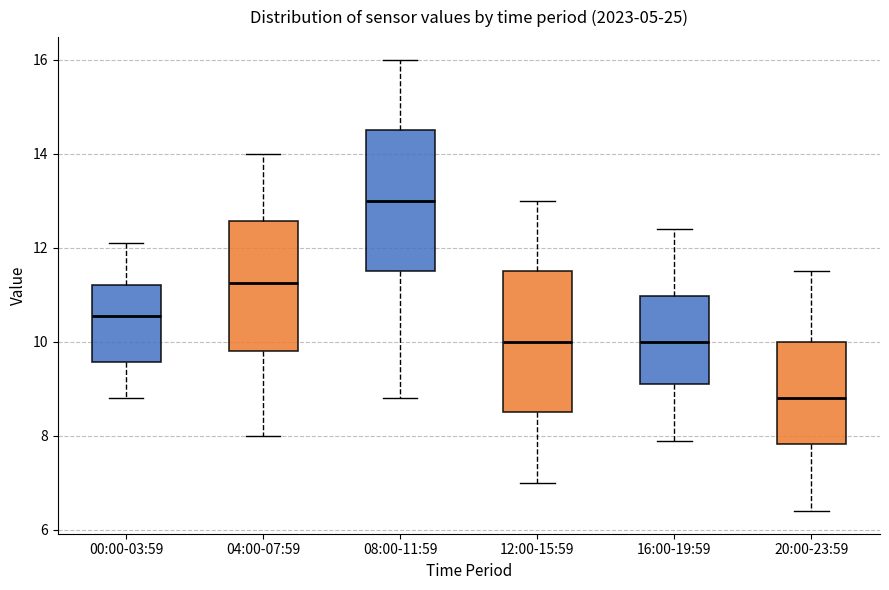

Reading left to right, transcribe this box plot: for each box, give where its median line is, the range the box spans, and where its two whiskers end, as read against the y-axis. The values are not printed on the chart, so give them approximately, as read against the axis.

00:00-03:59: median 10.6, box 9.6 to 11.2, whiskers 8.8 to 12.2
04:00-07:59: median 11.2, box 9.8 to 12.6, whiskers 8.0 to 14.0
08:00-11:59: median 13.0, box 11.6 to 14.6, whiskers 8.8 to 16.0
12:00-15:59: median 10.0, box 8.6 to 11.6, whiskers 7.0 to 13.0
16:00-19:59: median 10.0, box 9.2 to 11.0, whiskers 8.0 to 12.4
20:00-23:59: median 8.8, box 7.8 to 10.0, whiskers 6.4 to 11.6